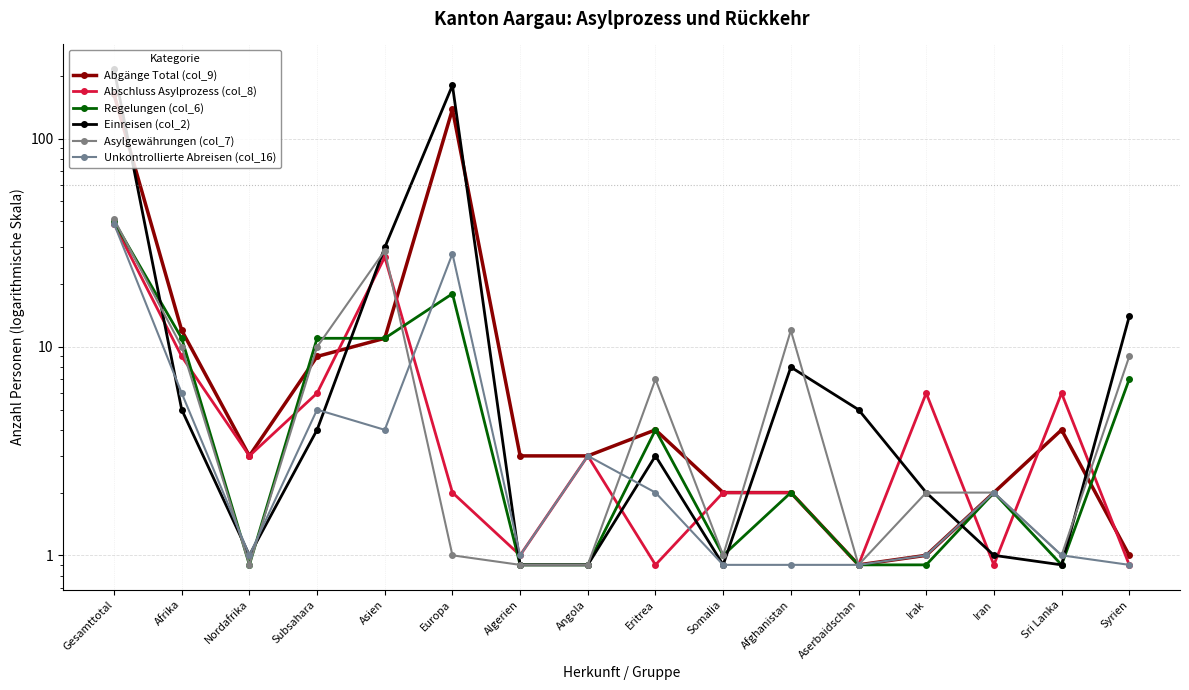

How many intersections are there between Abschluss Asylprozess (col_8) and Regelungen (col_6)?

10